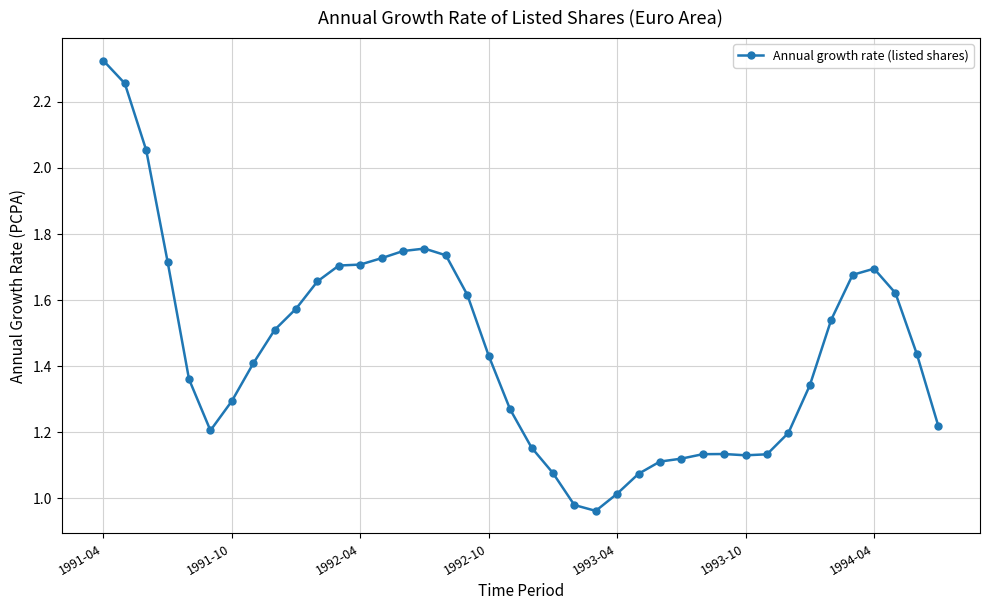

True or false: the data has more than 1 interior local peaks.

True